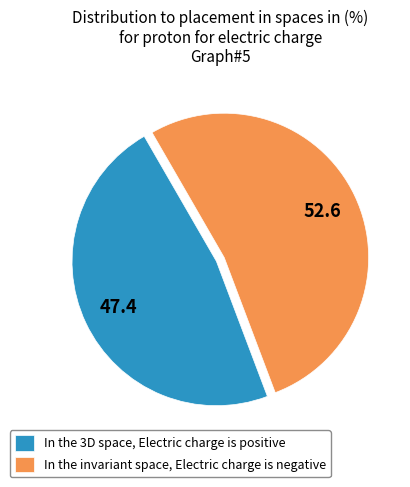

Rank the categories by value from lowest to highest.

In the 3D space, Electric charge is positive, In the invariant space, Electric charge is negative